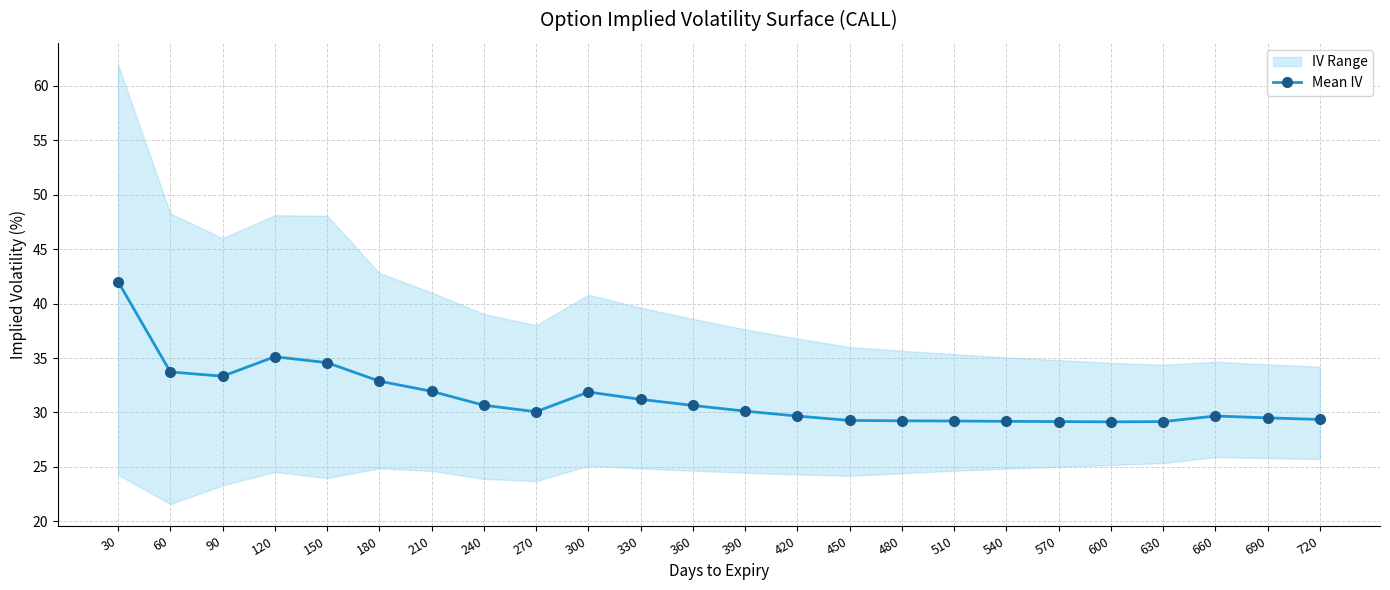

What is the greatest value displayed?

42.0